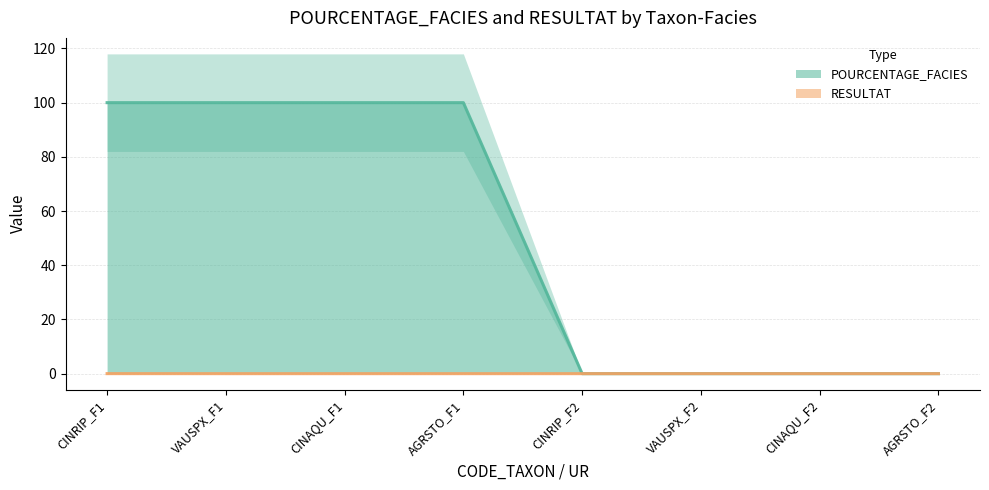

True or false: POURCENTAGE_FACIES line has a value of 0.0 at AGRSTO_F2.

True